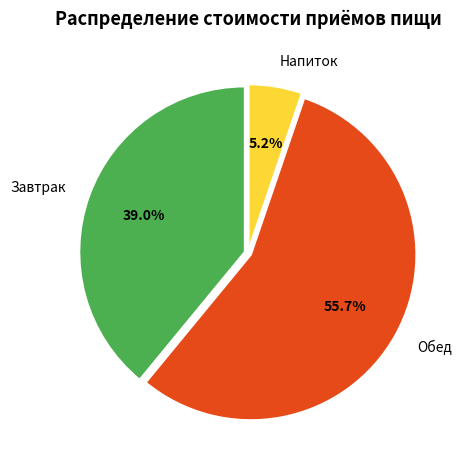

How many segments does this pie chart have?

3